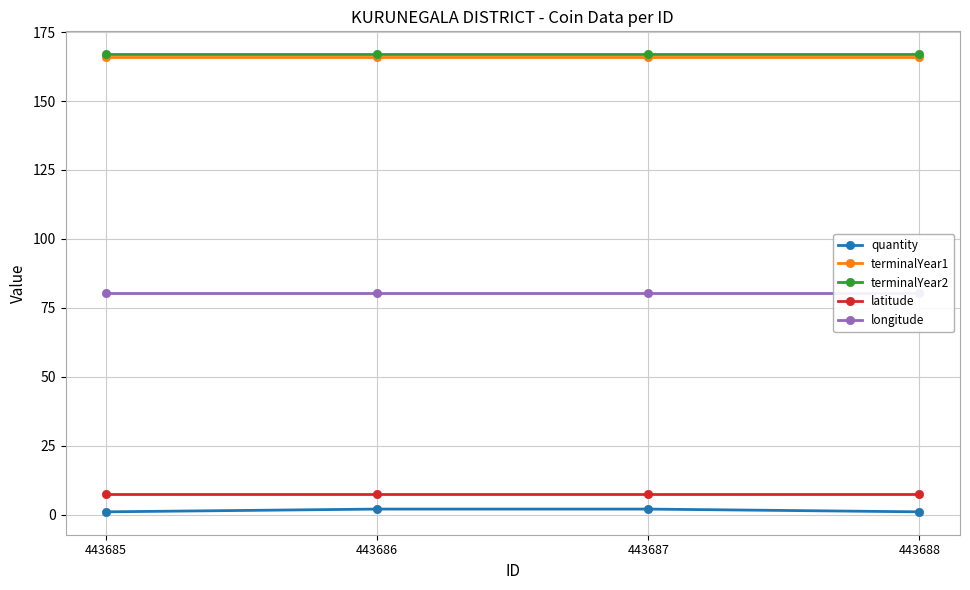

What is the difference between the maximum and minimum values in the quantity series?

1.0